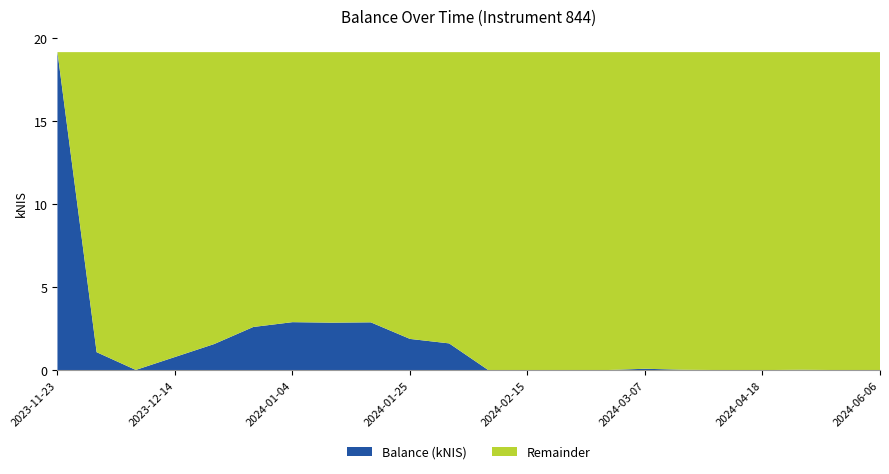

Reading right to left, transcribe all the data shown in this chart.

Balance (kNIS): 0.0	0.0	0.0	0.0	0.0	0.0	0.1	0.0	0.0	0.0	0.0	1.6	1.9	2.9	2.9	2.9	2.6	1.6	0.8	0.0	1.1	19.2
Remainder: 19.2	19.2	19.1	19.2	19.2	19.1	19.1	19.2	19.2	19.2	19.2	17.6	17.3	16.3	16.3	16.3	16.6	17.6	18.4	19.2	18.1	0.0